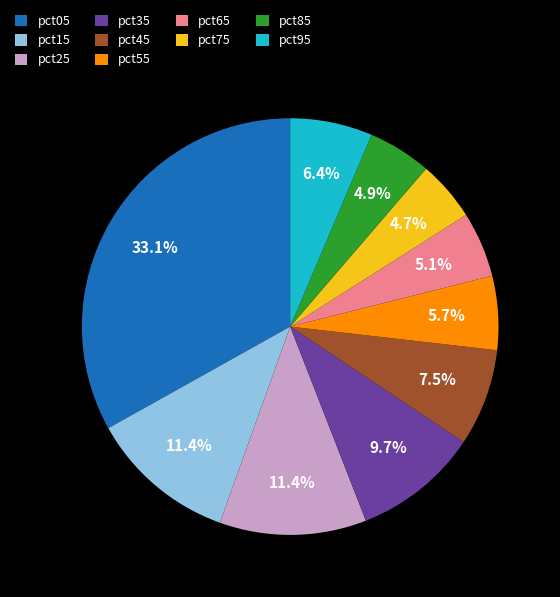

Which has a higher value, pct05 or pct55?

pct05